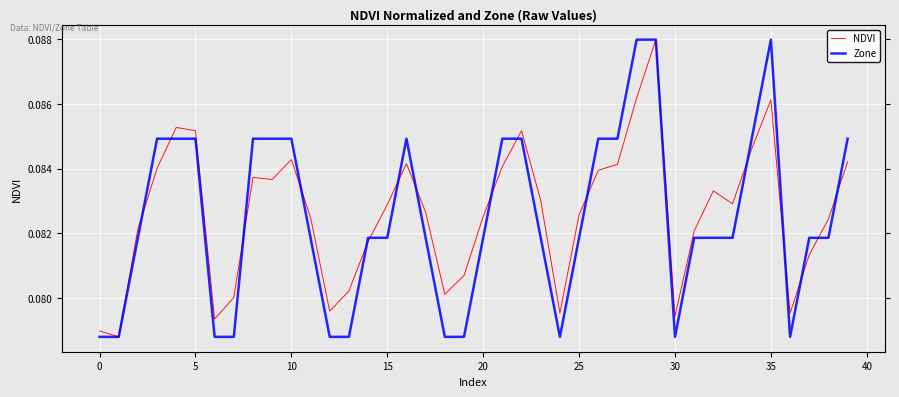

Count the Zone values in the range 0 to 1.

40